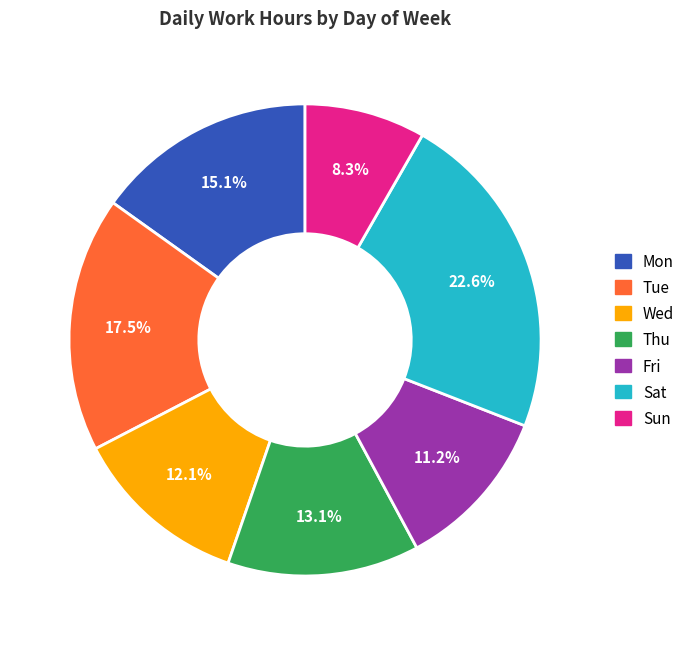

Count the number of slices in the pie.

7